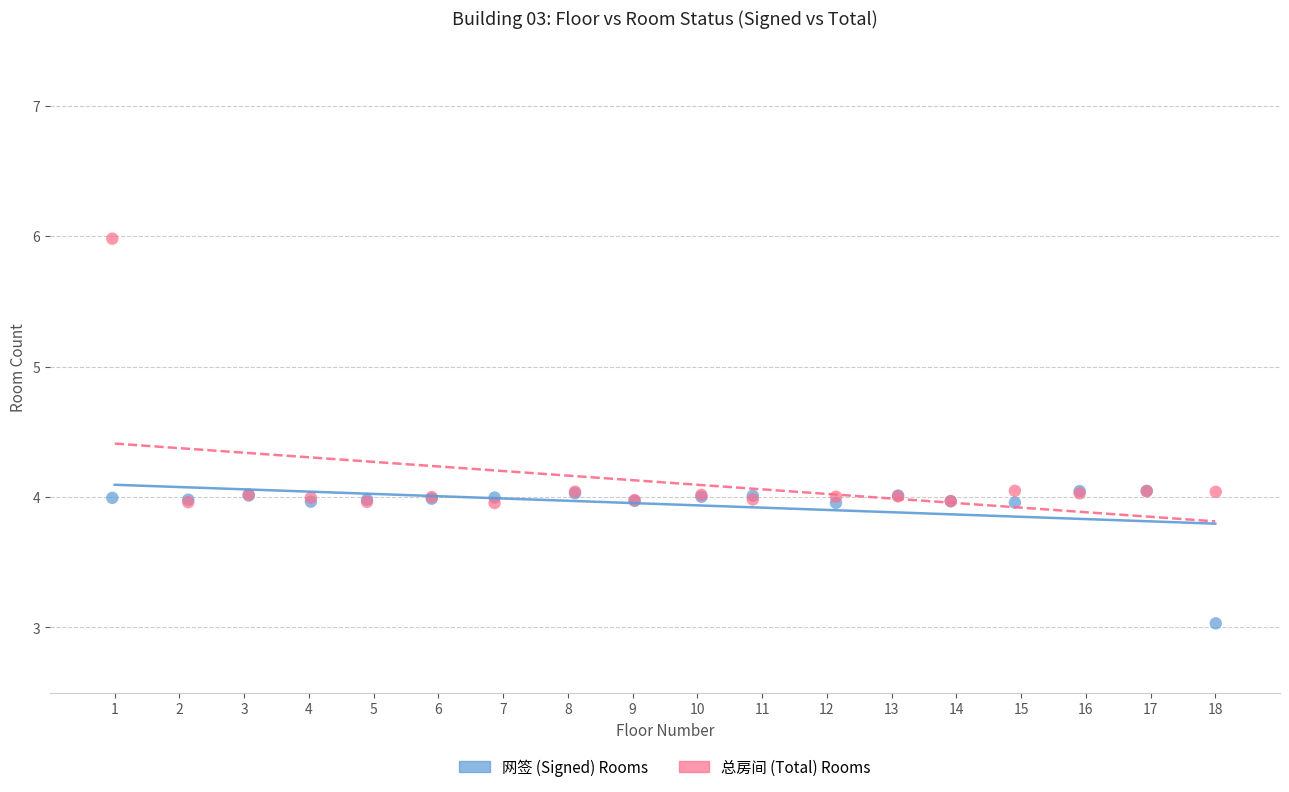

Which series contains the lowest Y value?

网签 (Signed) Rooms